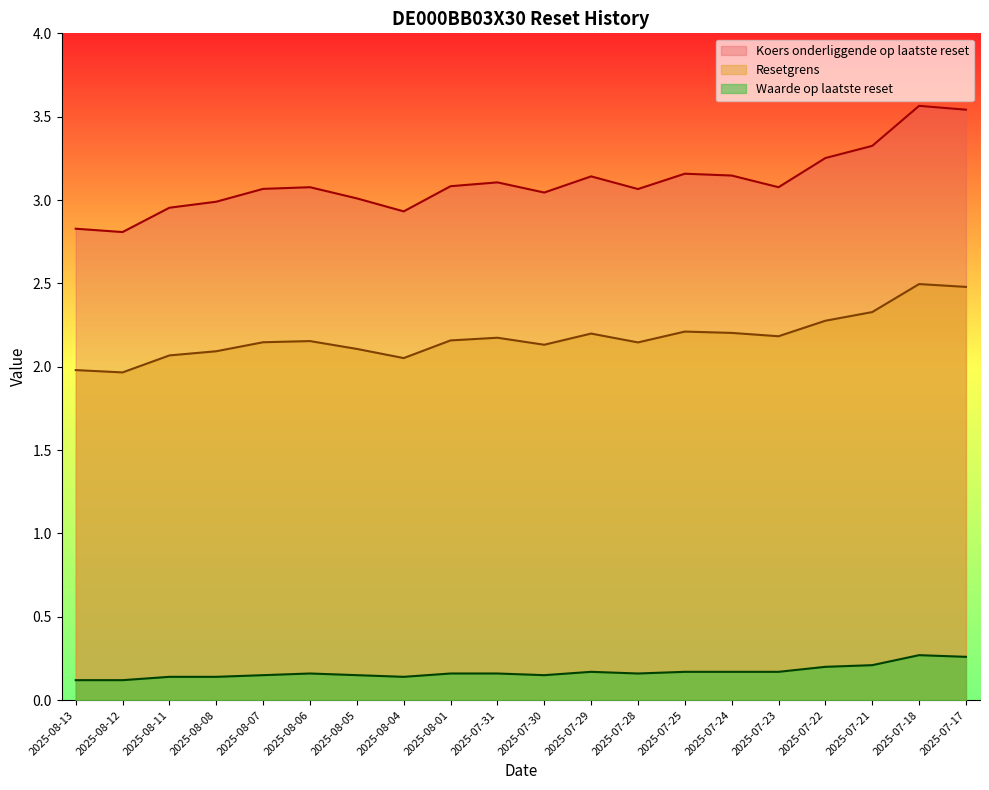

Reading left to right, list all the values displayed in this chart.

Koers onderliggende op laatste reset: 2025-08-13=2.8	2025-08-12=2.8	2025-08-11=3.0	2025-08-08=3.0	2025-08-07=3.1	2025-08-06=3.1	2025-08-05=3.0	2025-08-04=2.9	2025-08-01=3.1	2025-07-31=3.1	2025-07-30=3.0	2025-07-29=3.1	2025-07-28=3.1	2025-07-25=3.2	2025-07-24=3.1	2025-07-23=3.1	2025-07-22=3.3	2025-07-21=3.3	2025-07-18=3.6	2025-07-17=3.5
Resetgrens: 2025-08-13=2.0	2025-08-12=2.0	2025-08-11=2.1	2025-08-08=2.1	2025-08-07=2.1	2025-08-06=2.2	2025-08-05=2.1	2025-08-04=2.1	2025-08-01=2.2	2025-07-31=2.2	2025-07-30=2.1	2025-07-29=2.2	2025-07-28=2.1	2025-07-25=2.2	2025-07-24=2.2	2025-07-23=2.2	2025-07-22=2.3	2025-07-21=2.3	2025-07-18=2.5	2025-07-17=2.5
Waarde op laatste reset: 2025-08-13=0.1	2025-08-12=0.1	2025-08-11=0.1	2025-08-08=0.1	2025-08-07=0.1	2025-08-06=0.2	2025-08-05=0.1	2025-08-04=0.1	2025-08-01=0.2	2025-07-31=0.2	2025-07-30=0.1	2025-07-29=0.2	2025-07-28=0.2	2025-07-25=0.2	2025-07-24=0.2	2025-07-23=0.2	2025-07-22=0.2	2025-07-21=0.2	2025-07-18=0.3	2025-07-17=0.3